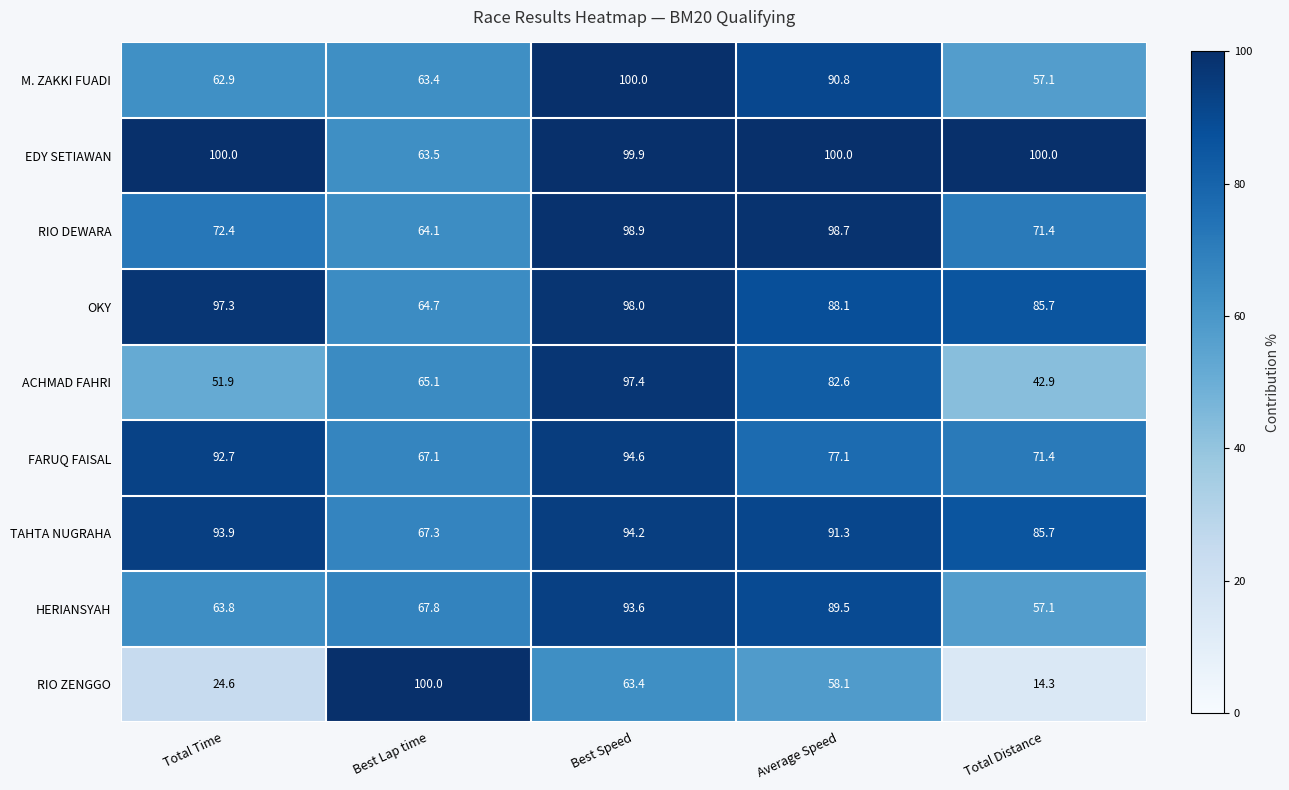

What is the maximum value shown in the chart?

100.0